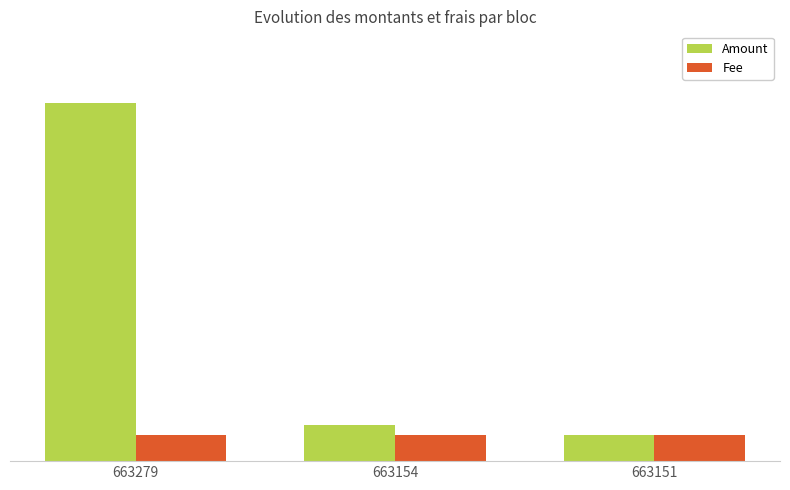

At which category does the chart reach its peak across all series?

663279